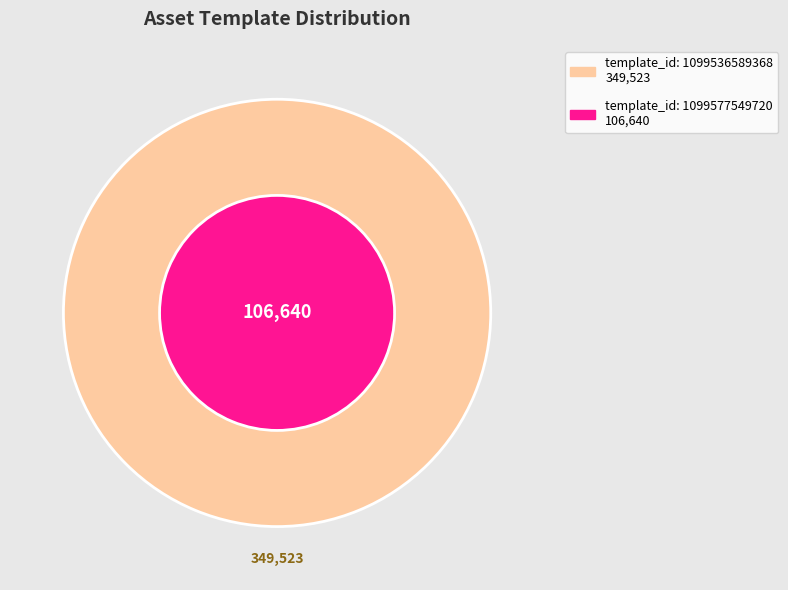

Combined, what portion of the pie is 1099536589368 and 1099577549720?

100.0%